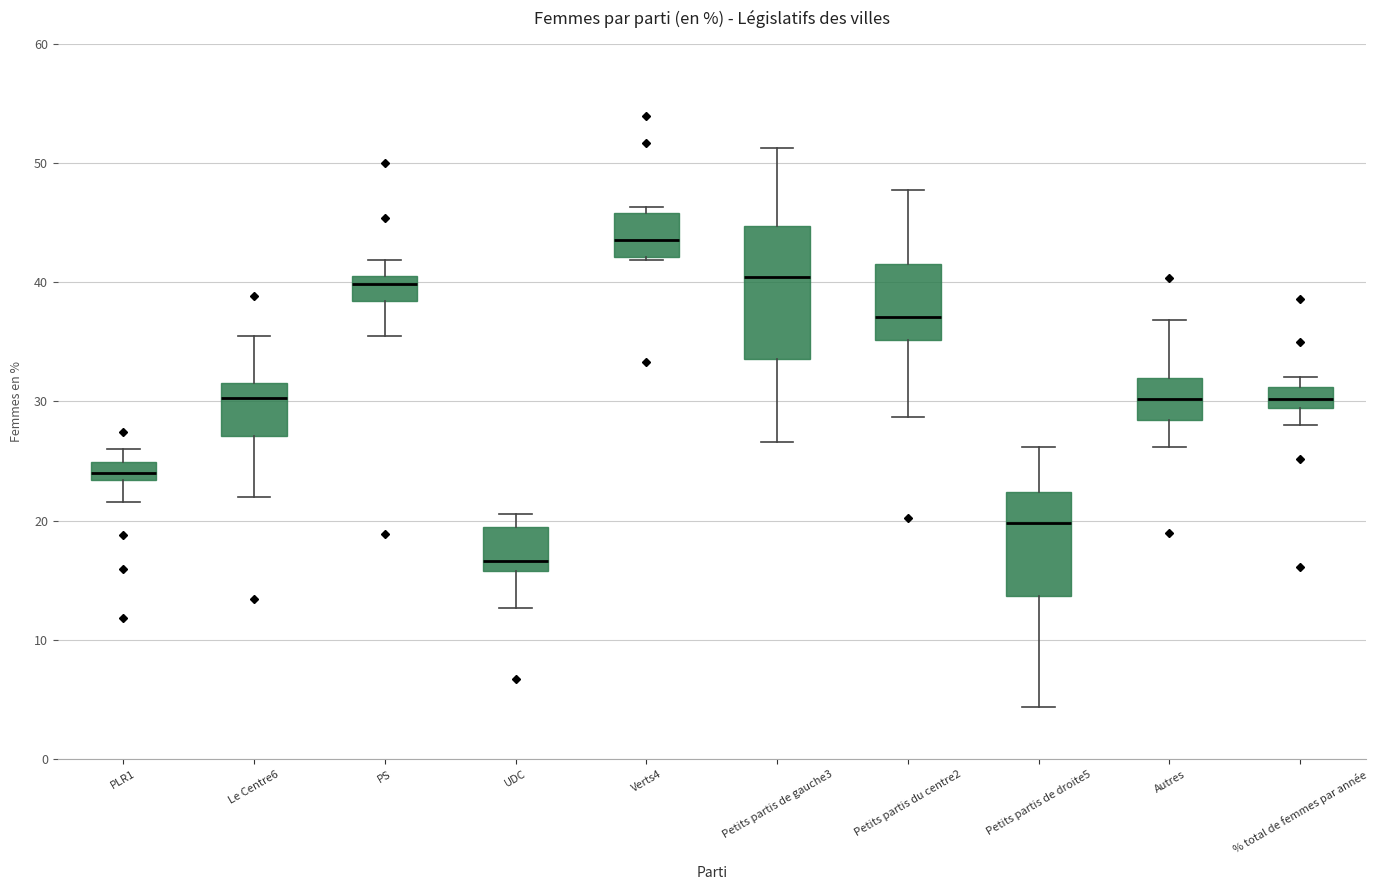

Which box has the highest median line?

Verts4